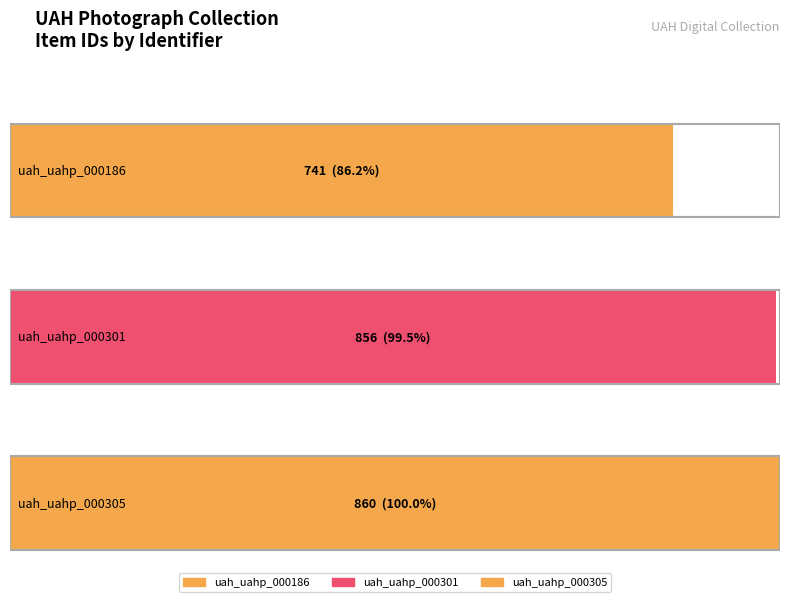

True or false: the data shows 1270 at uah_uahp_000186.

False